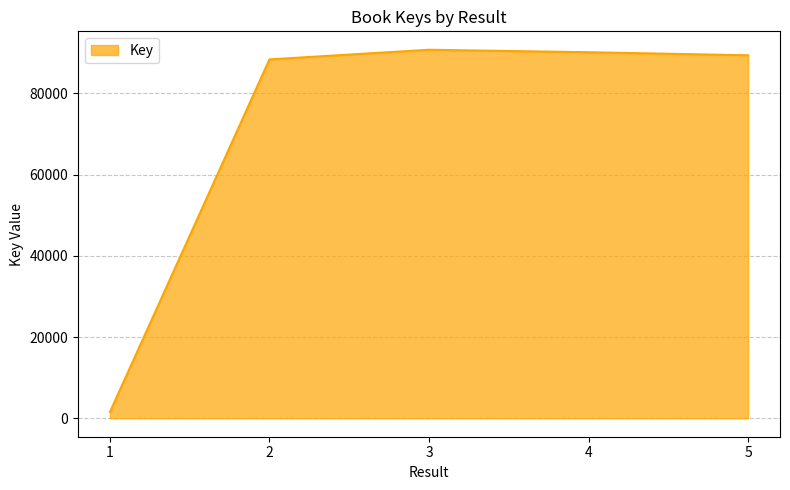

What is the approximate value at 1, to the nearest 100?

1500